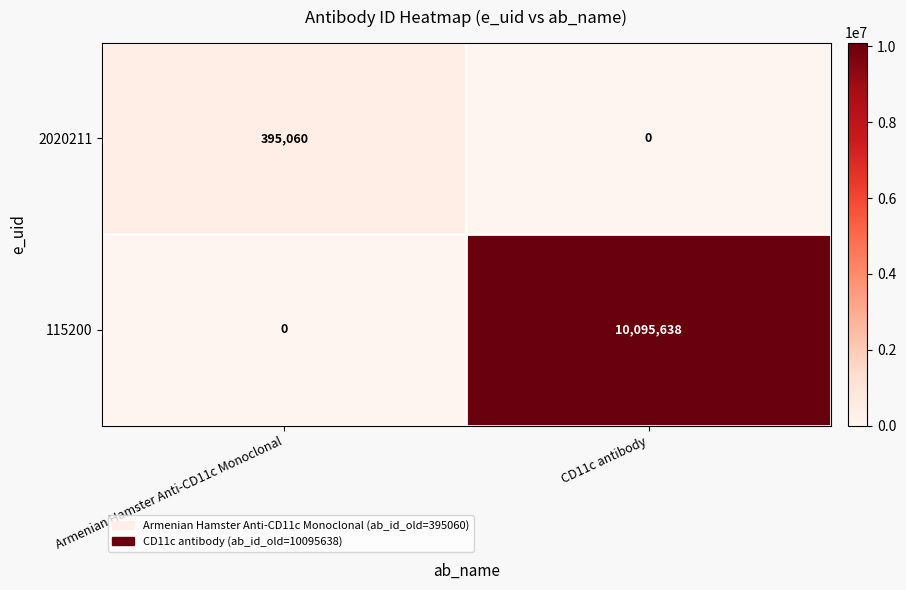

What is the total value across all series at Armenian Hamster Anti-CD11c Monoclonal?

395060